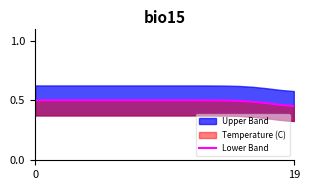

Read the value at 14.

0.5